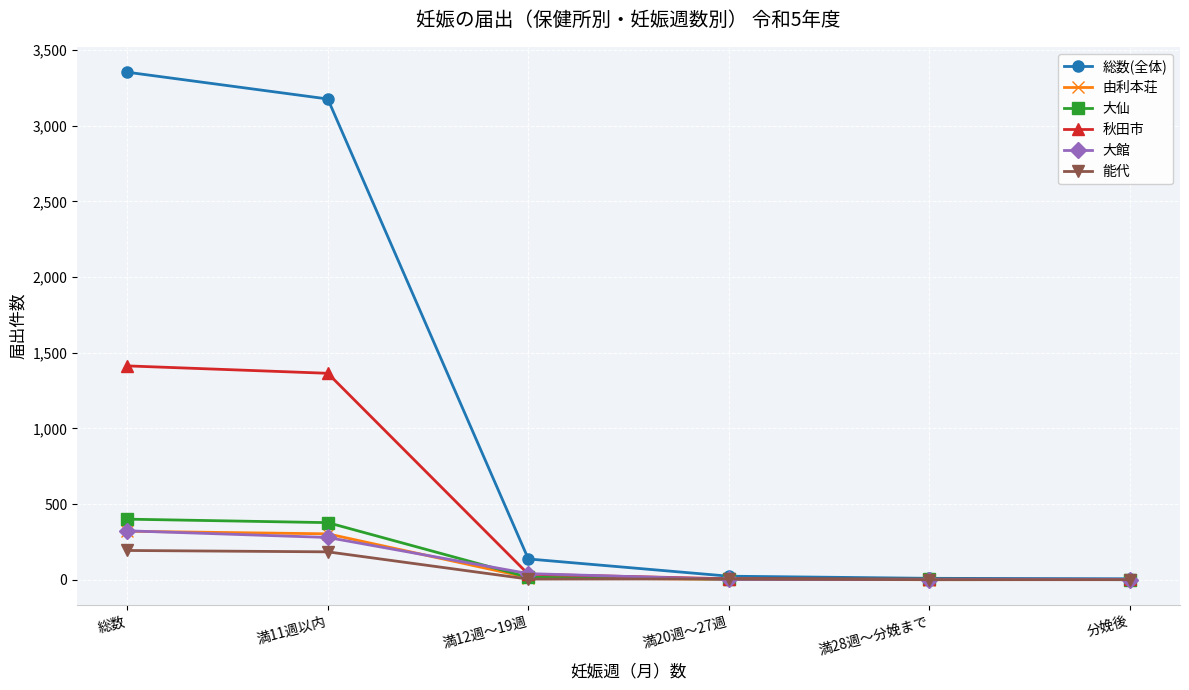

What is the difference between the second highest and second lowest values in the 大仙 series?

374